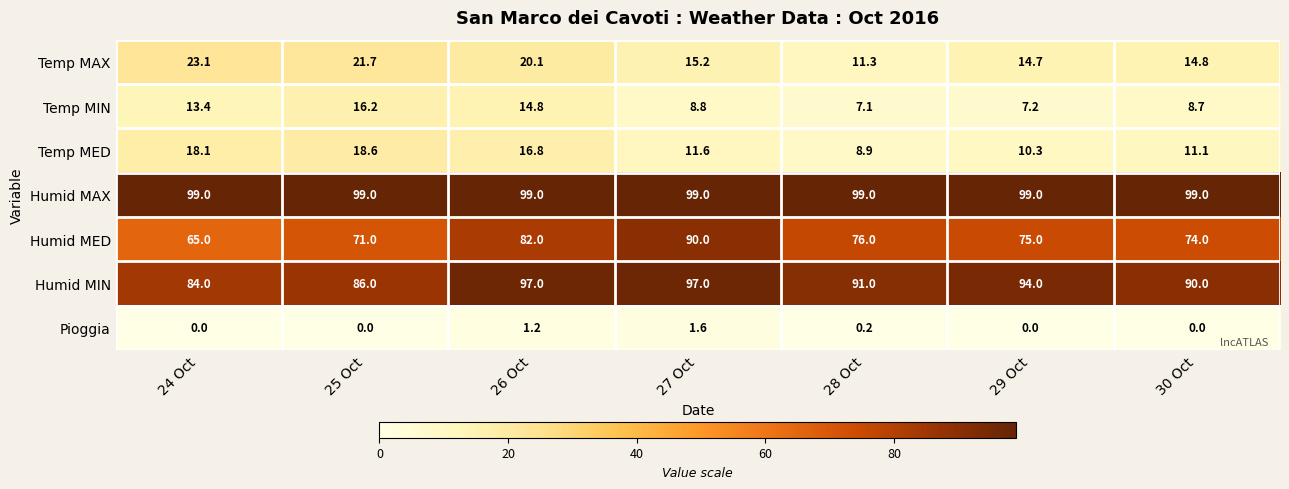

Rank the series by their maximum value, from lowest to highest.

Pioggia, Temp MIN, Temp MED, Temp MAX, Humid MED, Humid MIN, Humid MAX